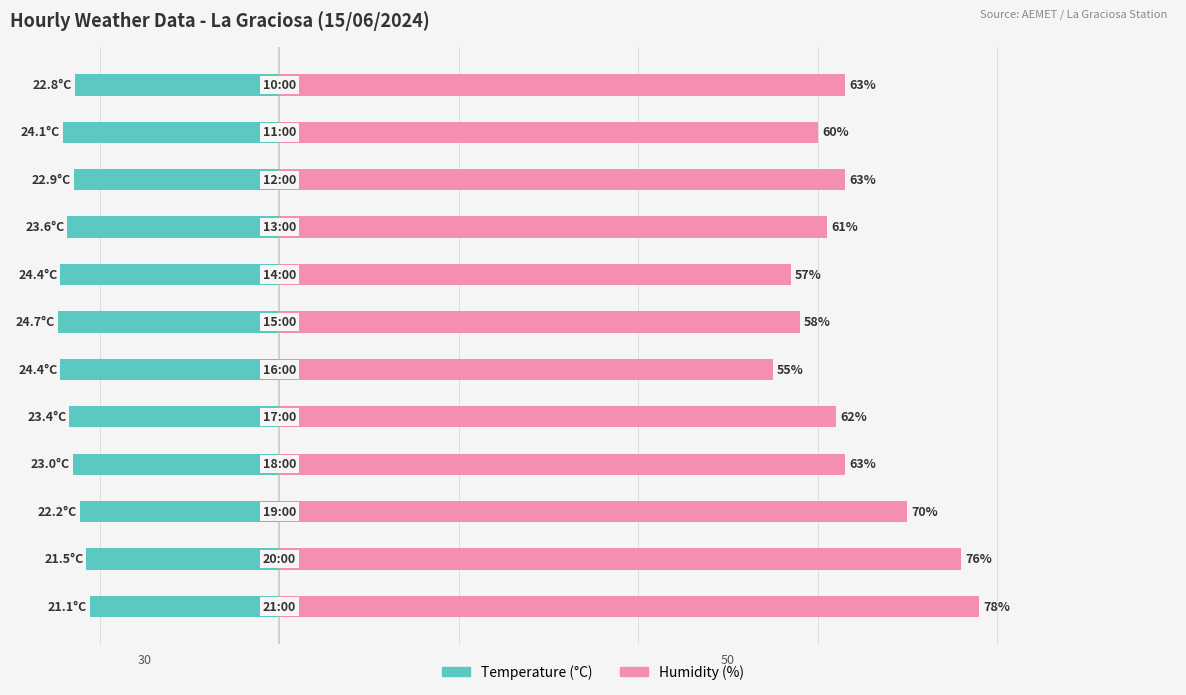

Rank the series by their average value, from highest to lowest.

Humidity (%), Temperature (°C)